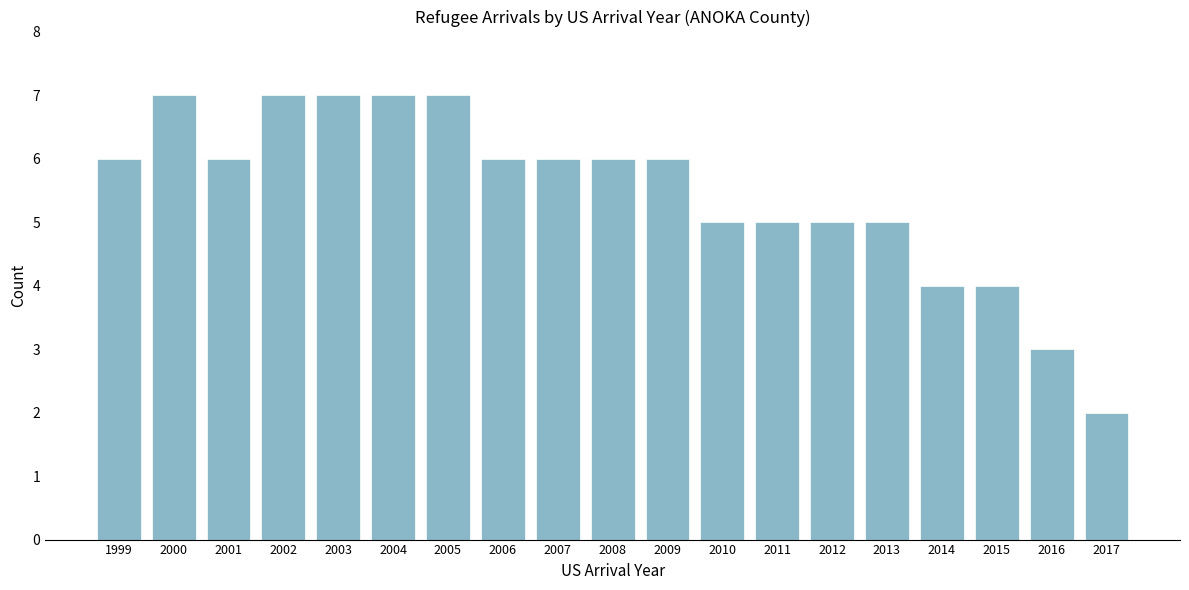

Reading left to right, what are all the values shown in this chart?

6	7	6	7	7	7	7	6	6	6	6	5	5	5	5	4	4	3	2